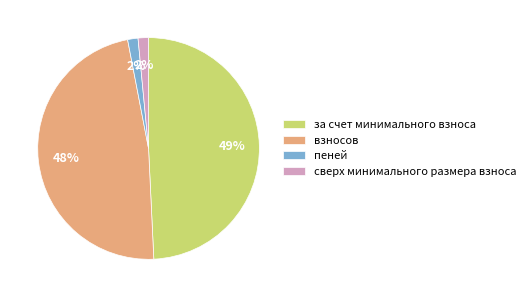

Count the number of slices in the pie.

4